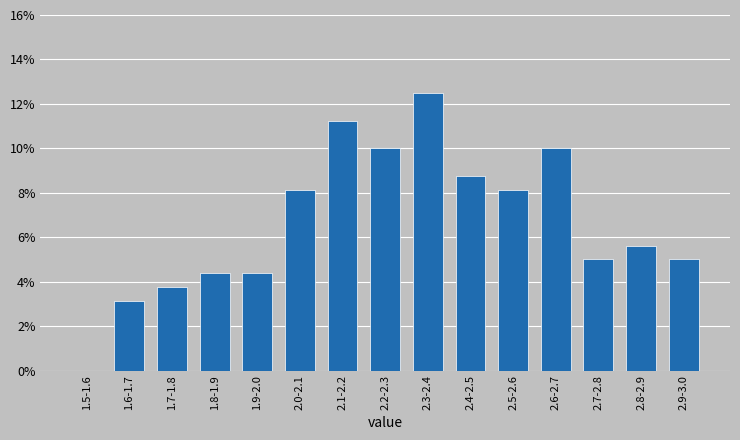

Read the value at 2.9-3.0.

5.0